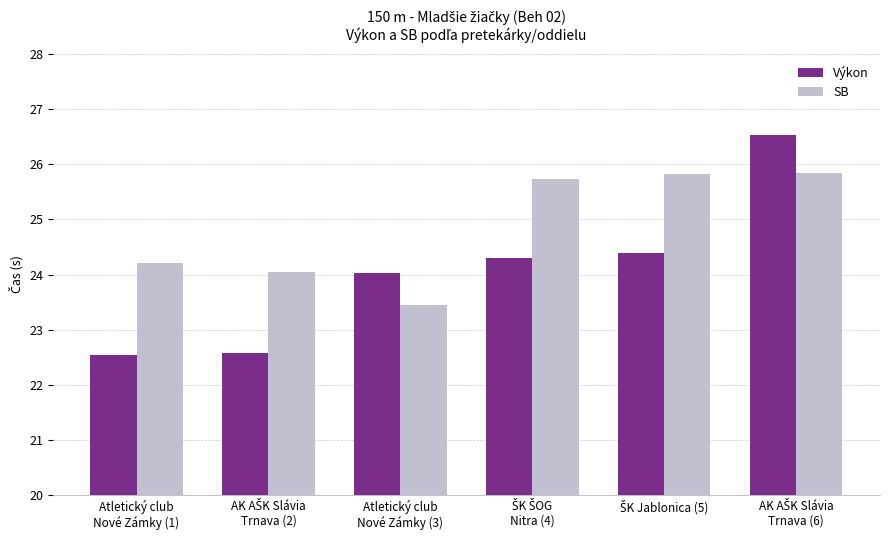

Count the number of data series in this chart.

2